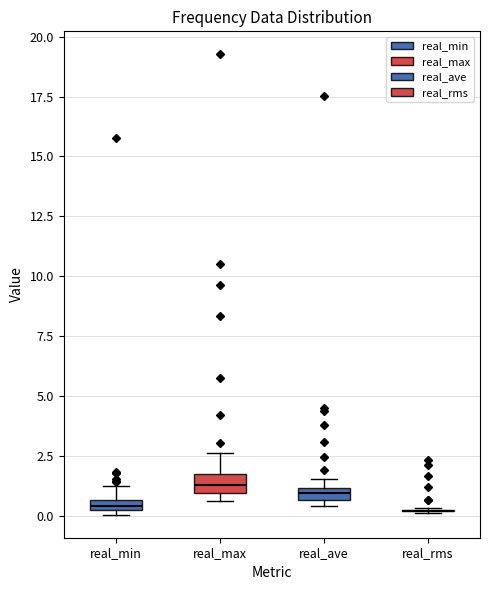

Where is the upper edge of the box for real_ave on the y-axis? The values are not printed on the chart, so give them approximately, as read against the axis.

1.0